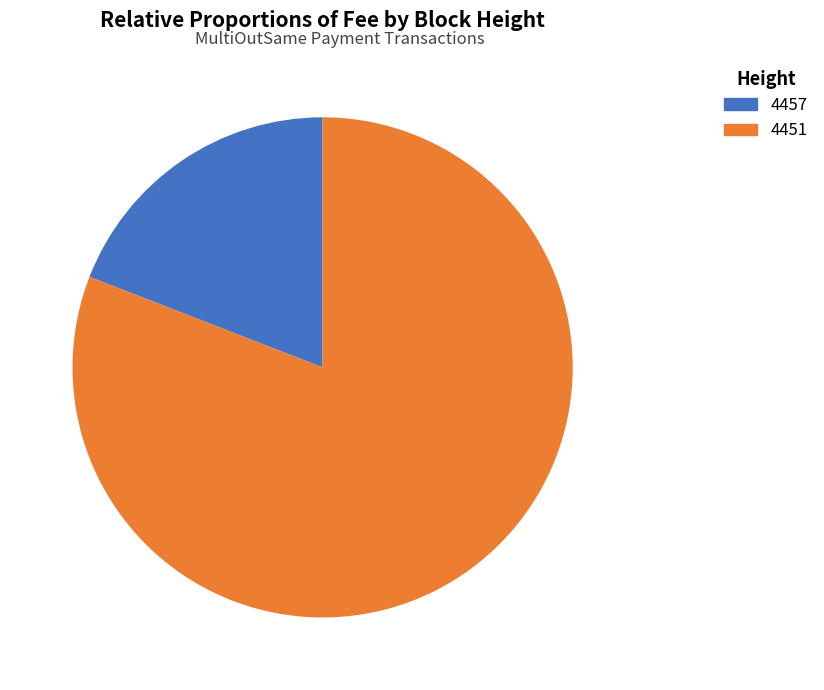

To the nearest percent, what percentage of the pie is 4457?

19%